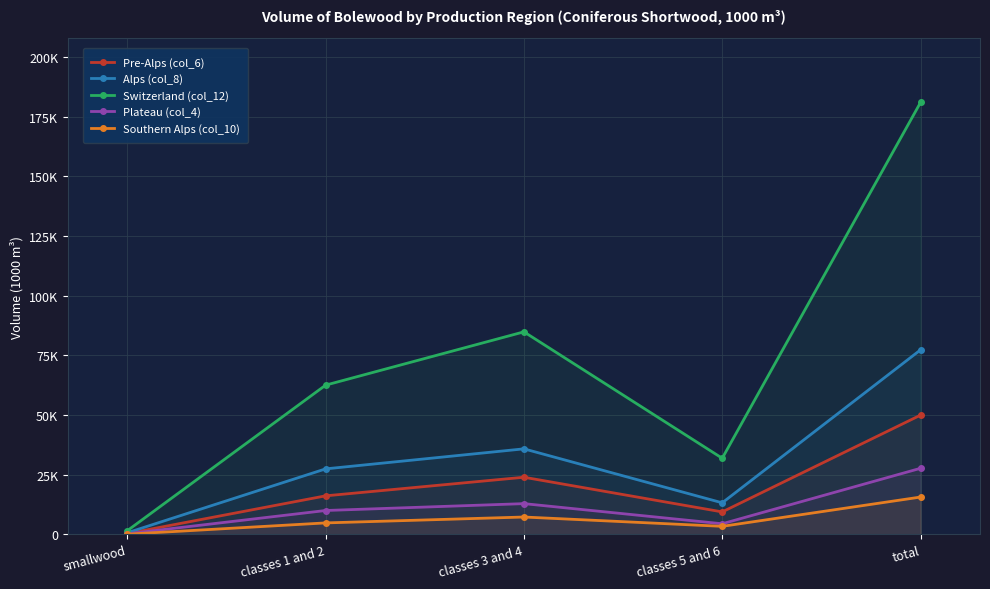

What is the difference between the Plateau (col_4) values at classes 1 and 2 and total?

17686